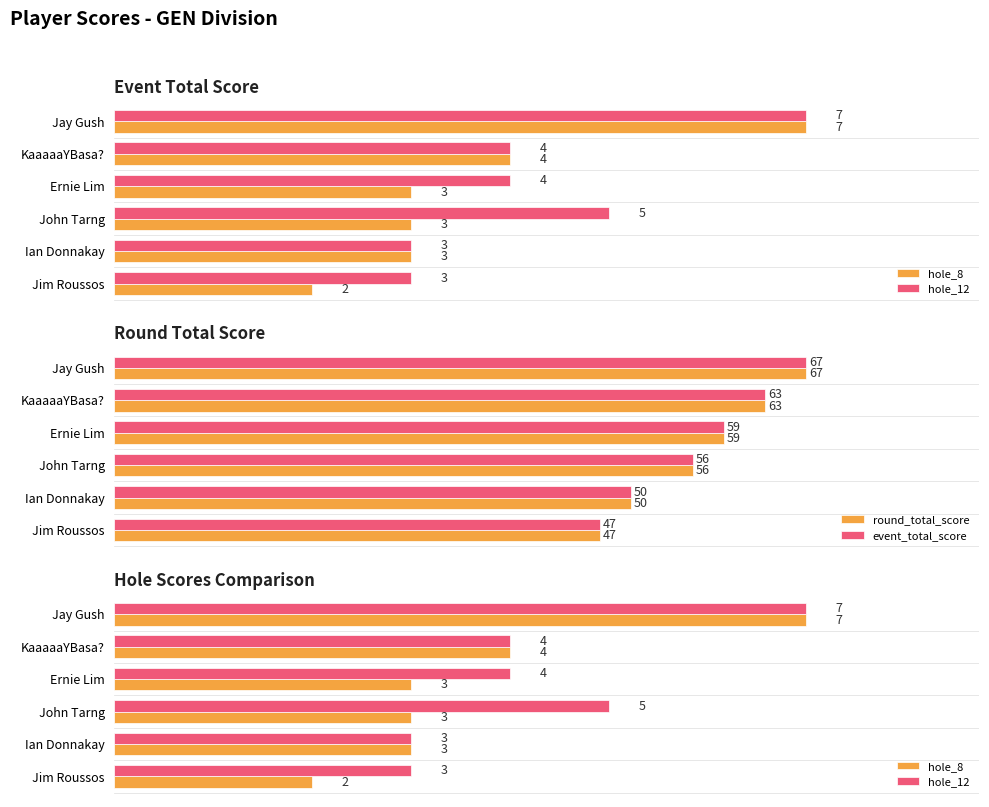

Is the value of event_total_score at Ernie Lim greater than the value of round_total_score at Jim Roussos?

Yes